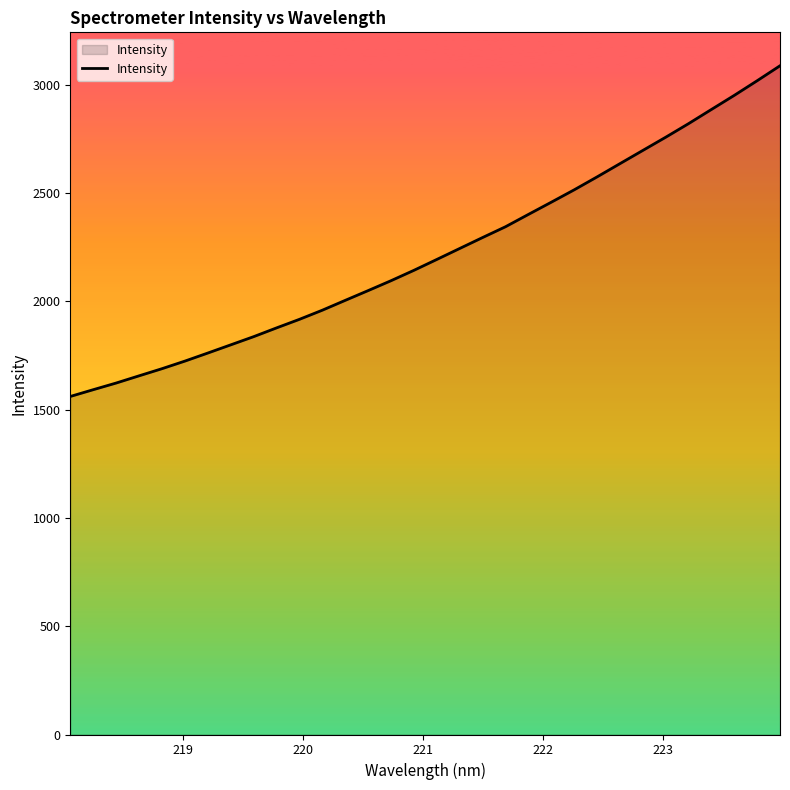

True or false: the data has more than 2 interior local peaks.

False